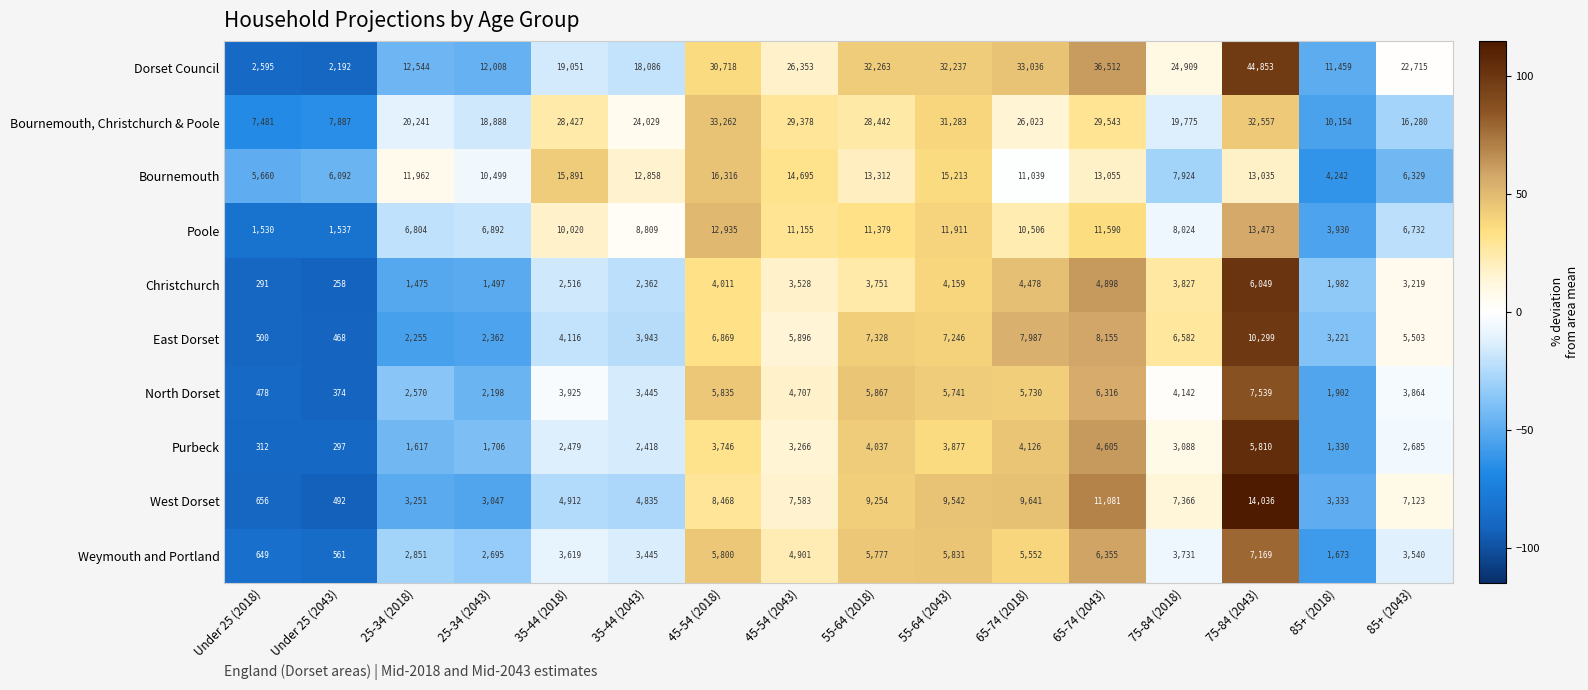

Read the Bournemouth, Christchurch & Poole value at 25-34 (2043), to the nearest 100.

18900